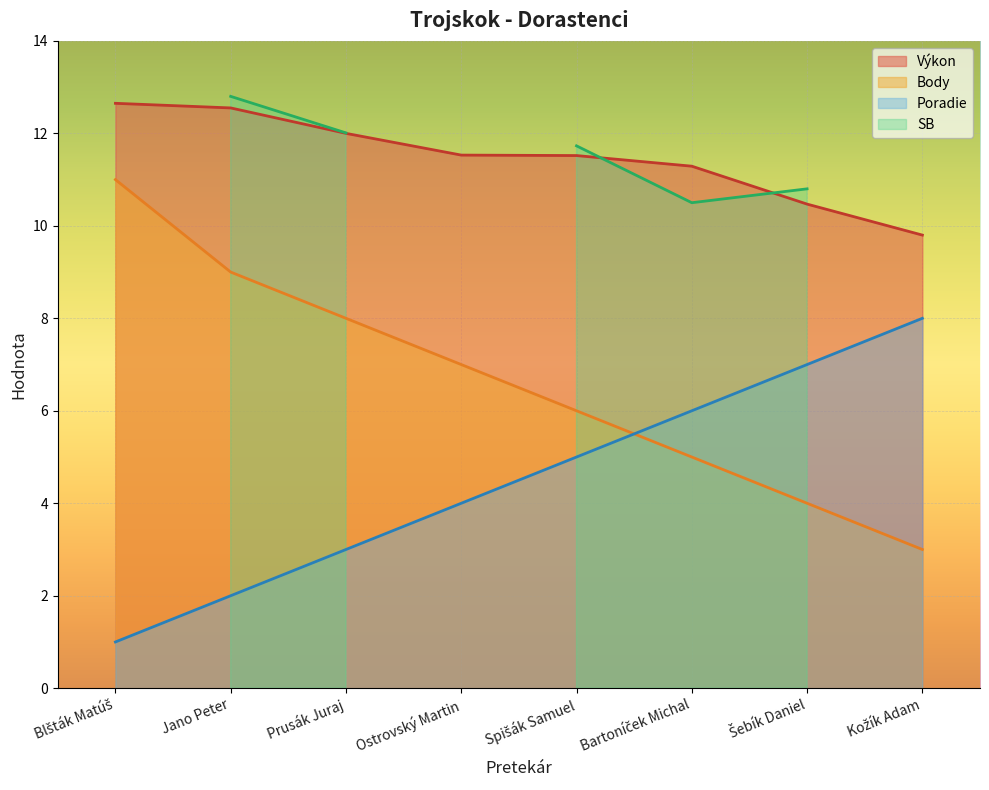

Which label corresponds to the smallest value in the chart?

Blšták Matúš